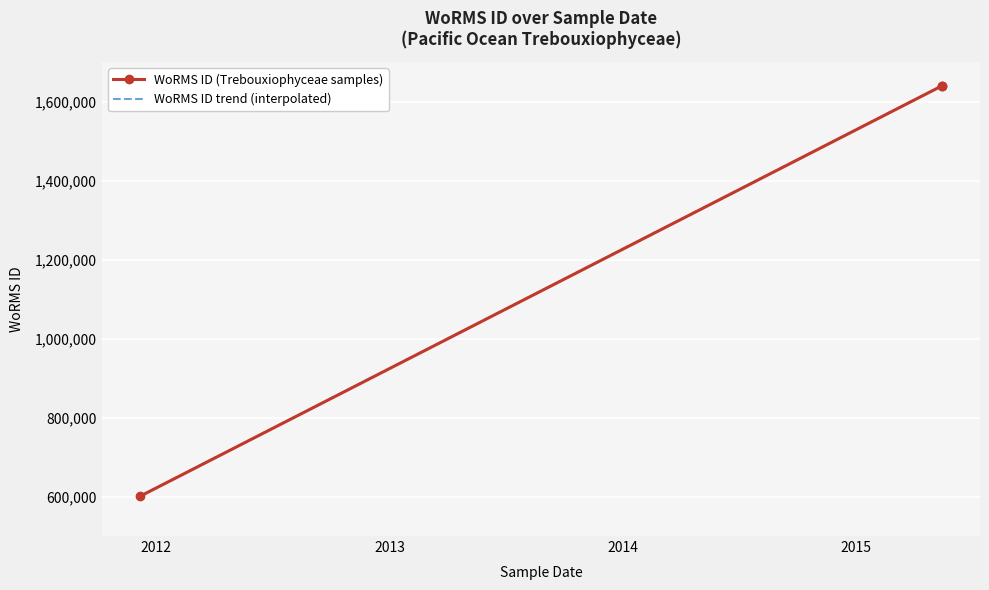

What is the minimum value for WoRMS ID trend (interpolated)?

600921.0